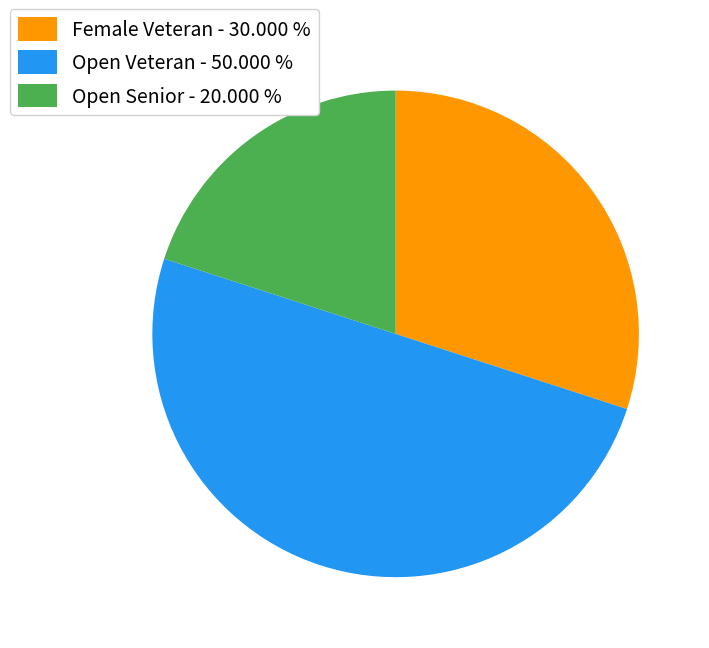

What is the smallest slice in the pie chart?

Open Senior - 20.000 %